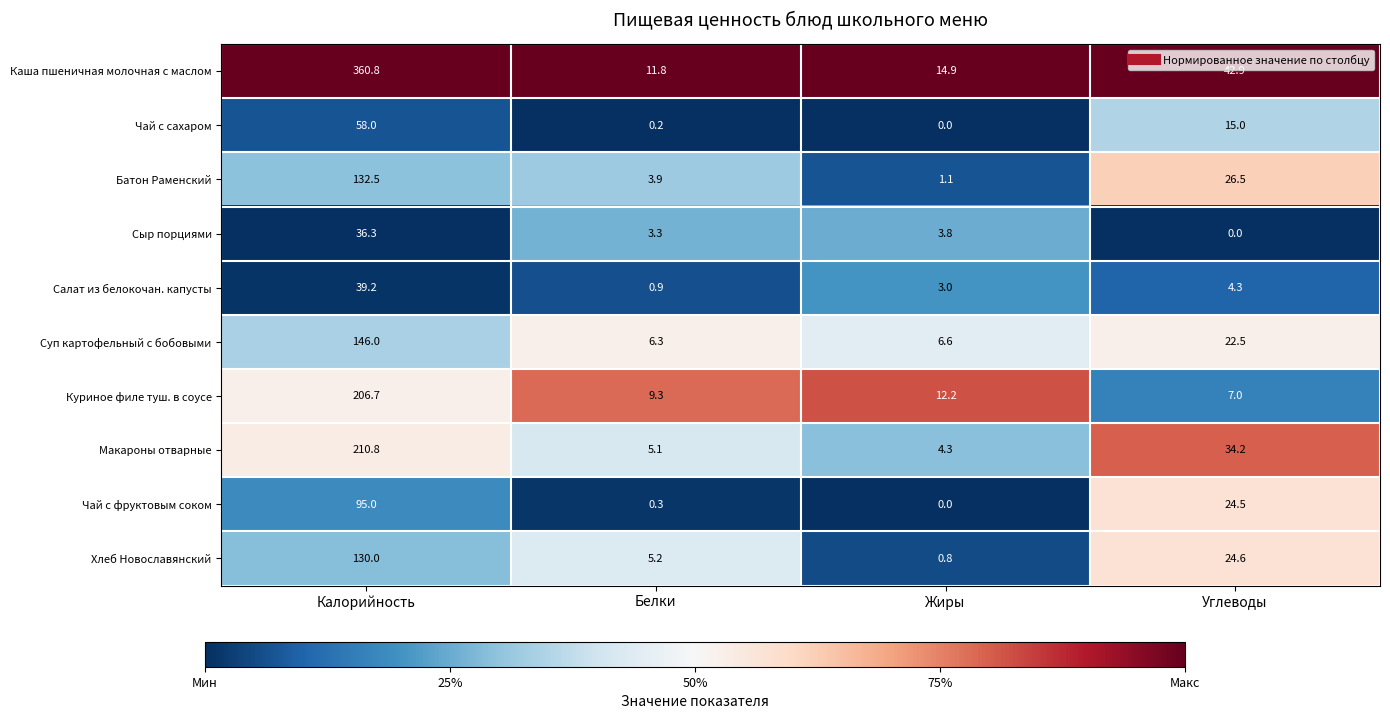

How many series are shown in this chart?

10